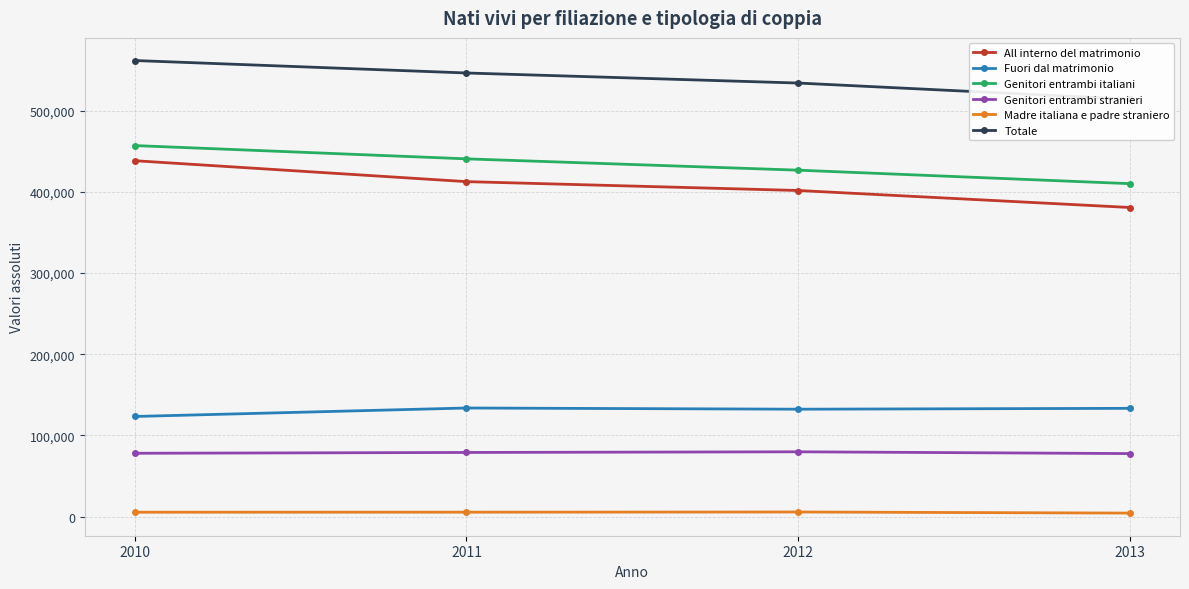

What is the minimum value for Genitori entrambi stranieri?

77705